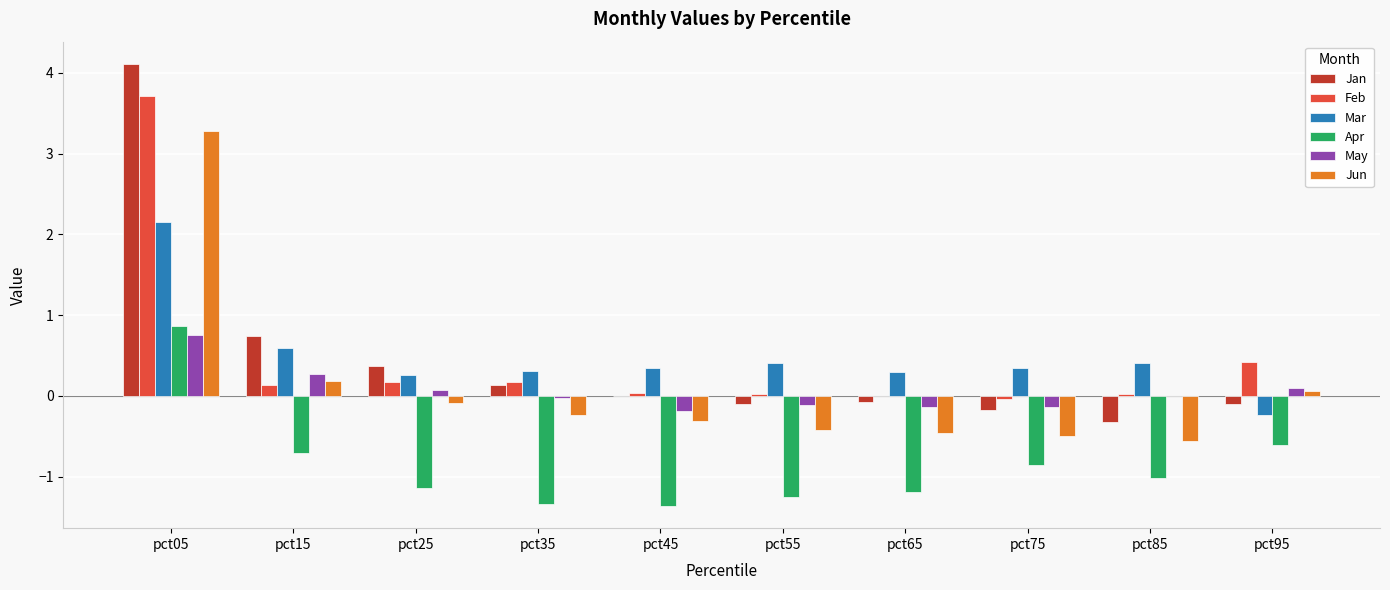

At which category is the sum across all series the highest?

pct05